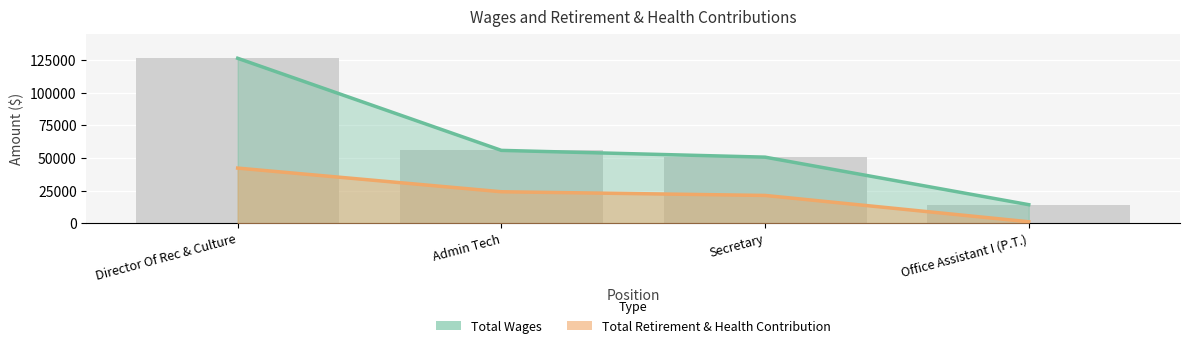

The Total Wages series shows 55769 at Admin Tech. True or false?

True